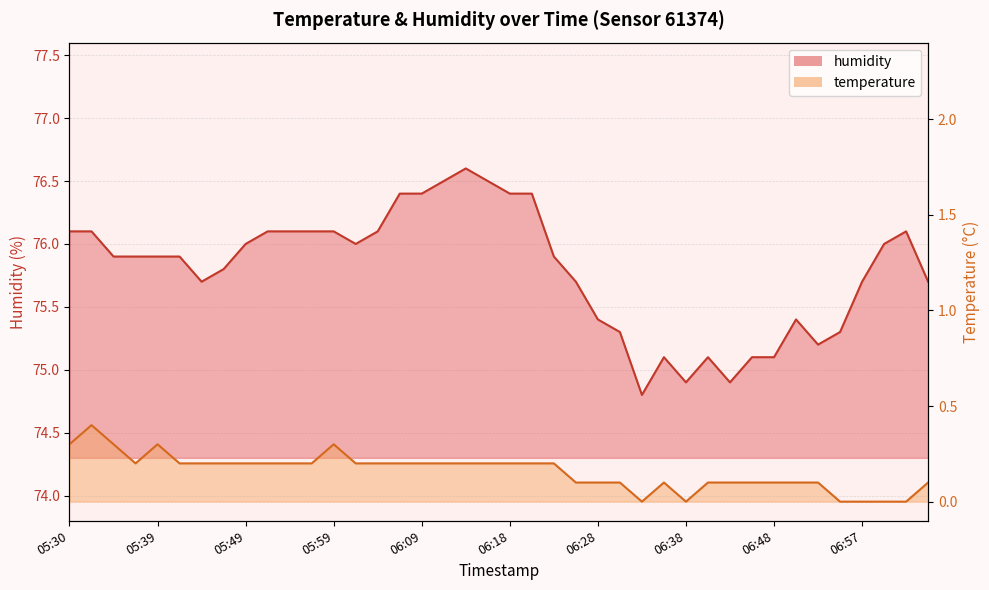

True or false: humidity and temperature intersect in this chart.

False